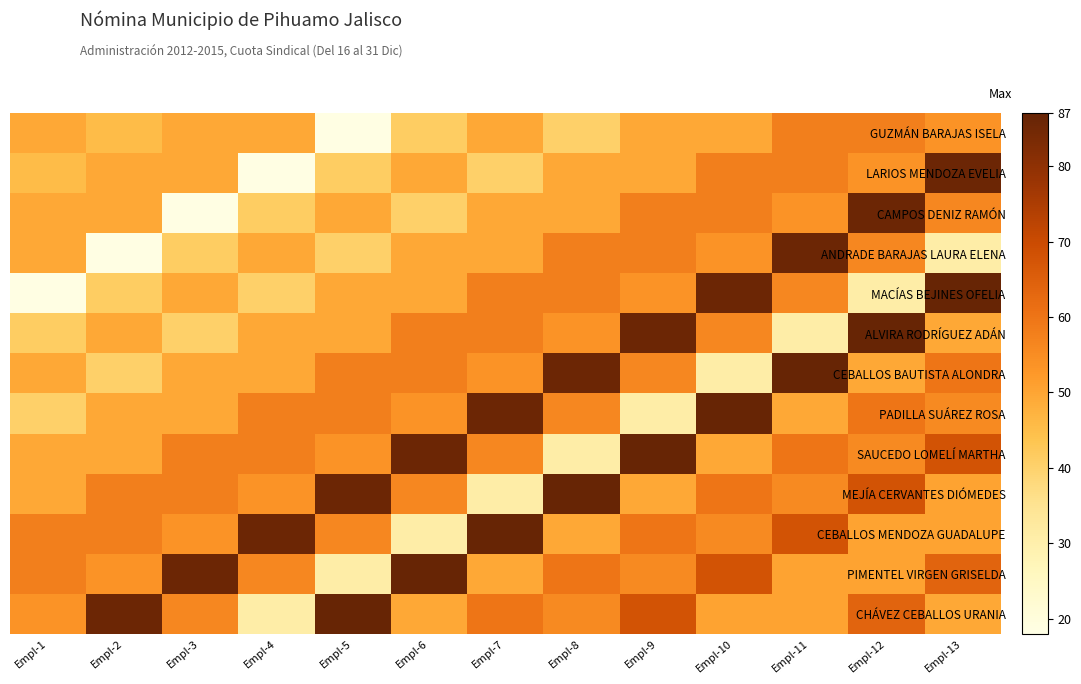

What is the minimum value shown in the chart?

18.4